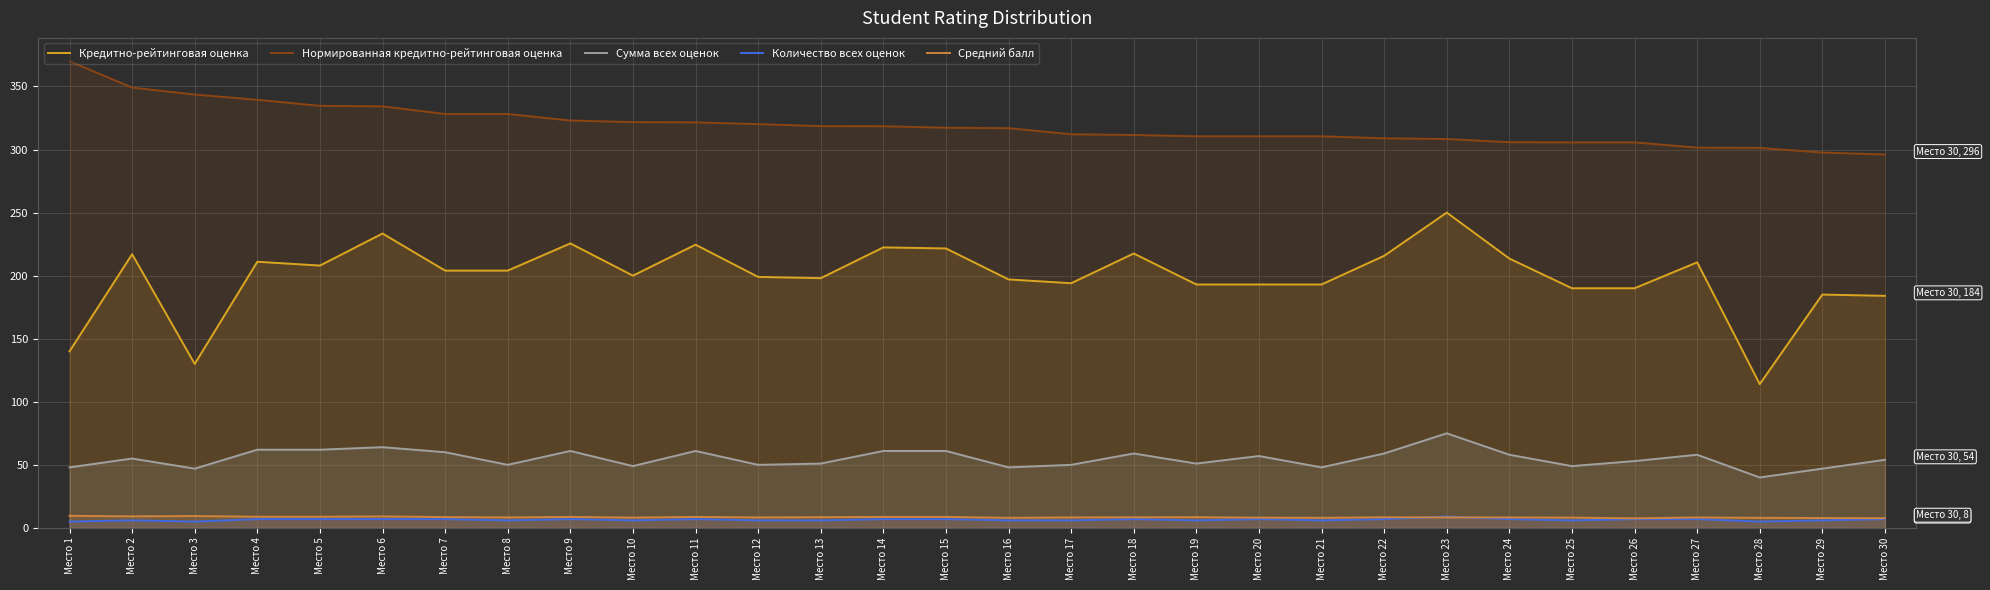

Rank the series by their maximum value, from lowest to highest.

Количество всех оценок, Средний балл, Сумма всех оценок, Кредитно-рейтинговая оценка, Нормированная кредитно-рейтинговая оценка